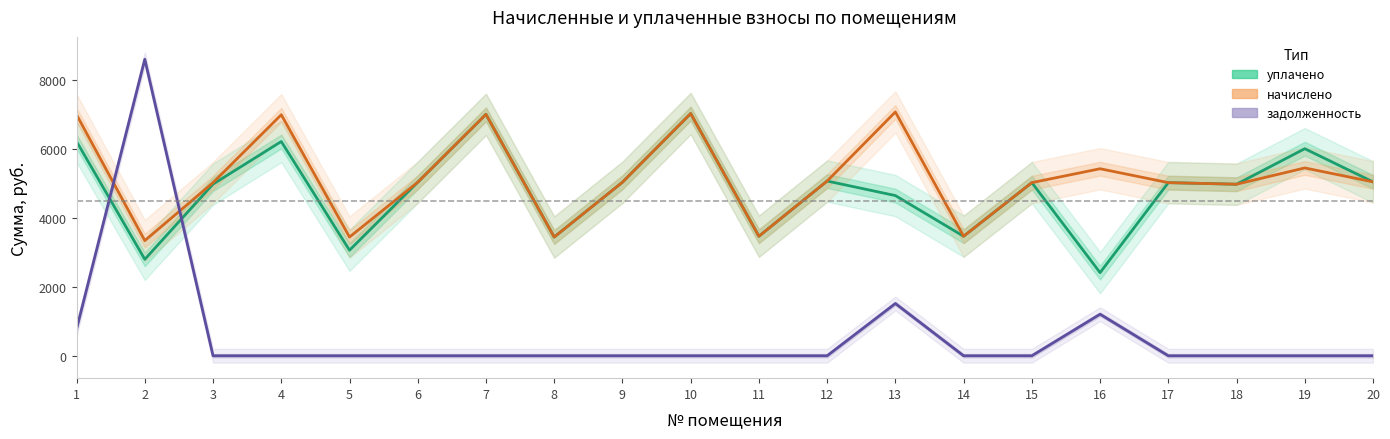

At 16, list the series in order from smallest to largest.

задолженность, уплачено, начислено